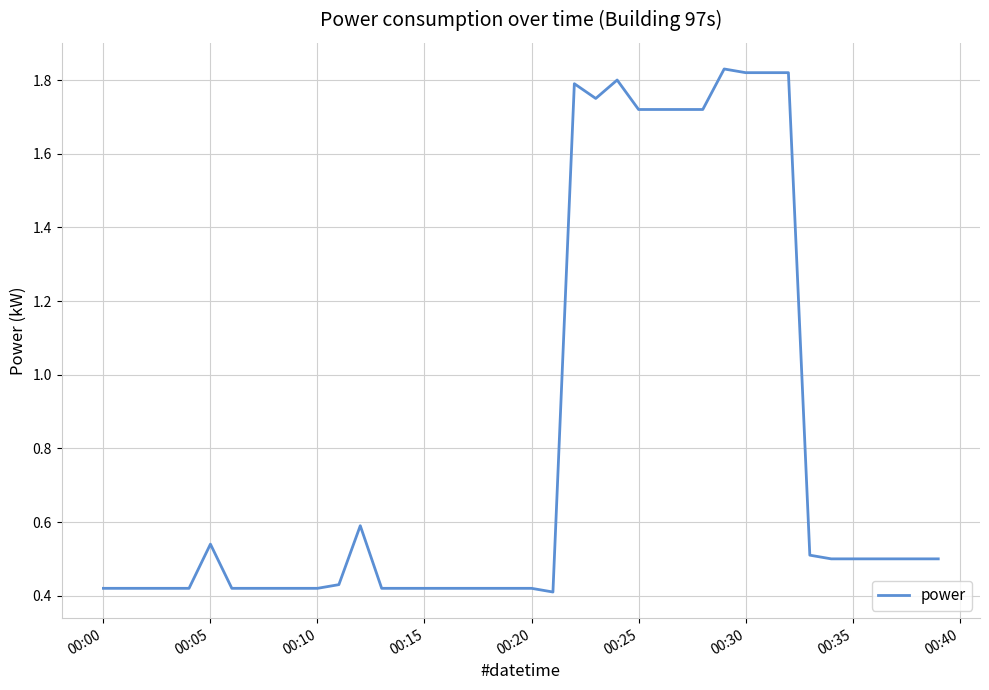

What is the difference between the maximum and minimum values?

1.4